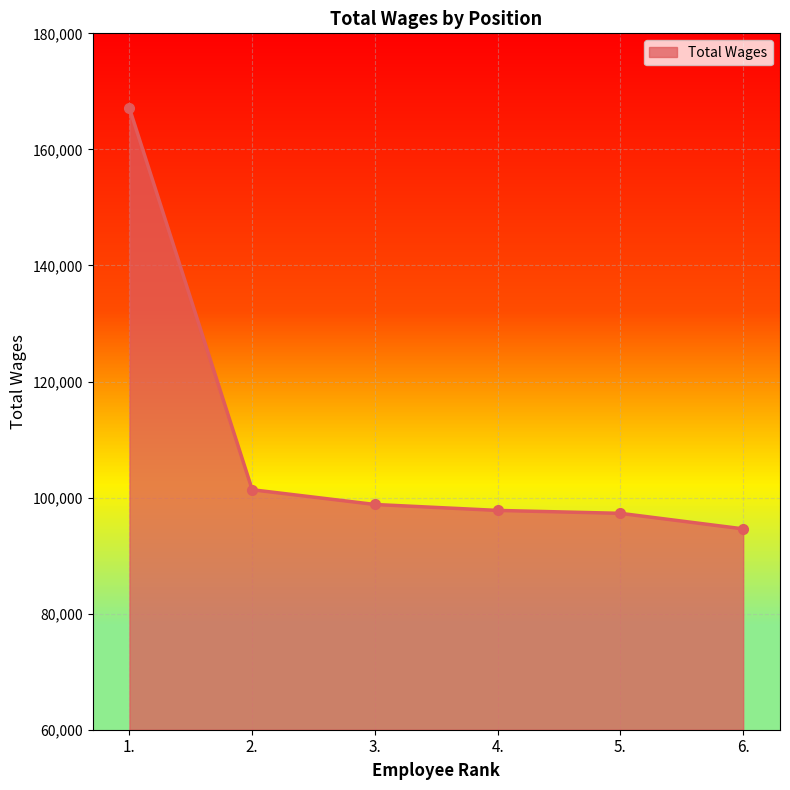

The value at 2. is 101353. True or false?

True